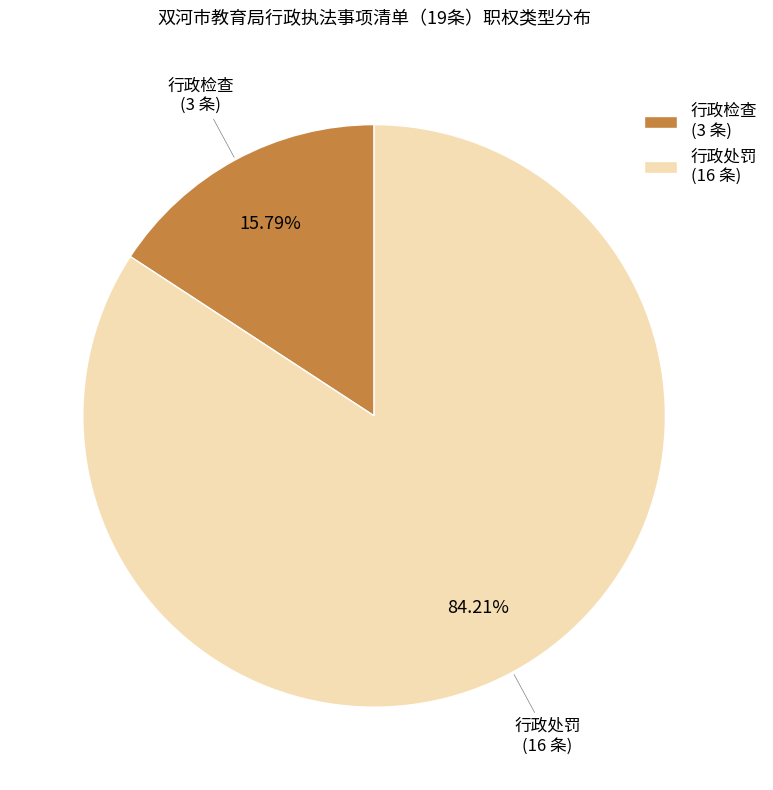

To the nearest percent, what is the difference between the largest and smallest slice percentages?

68%